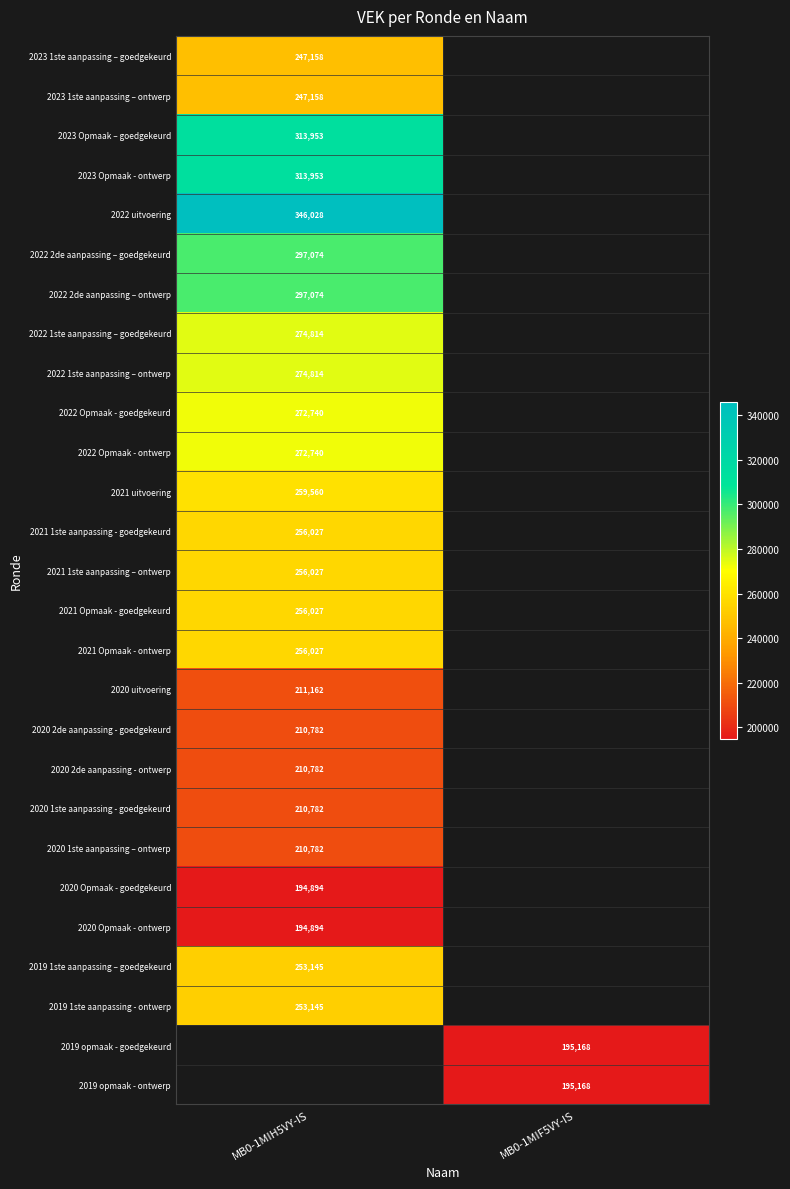

Which category has the highest value across all series?

MB0-1MIH5VY-IS